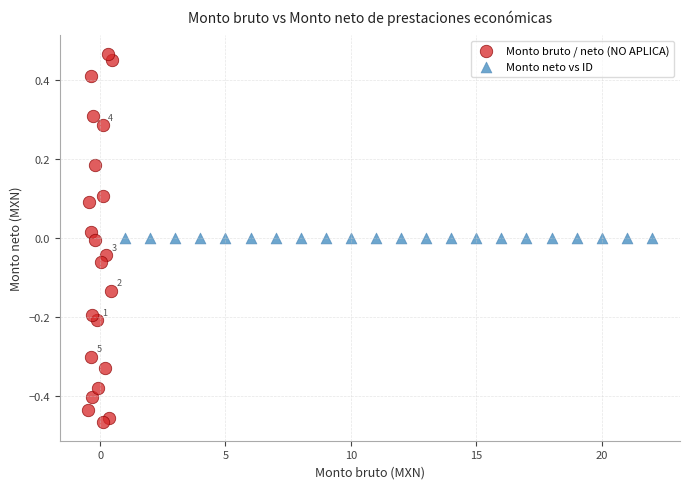

Which series reaches the minimum Y coordinate?

Monto bruto / neto (NO APLICA)